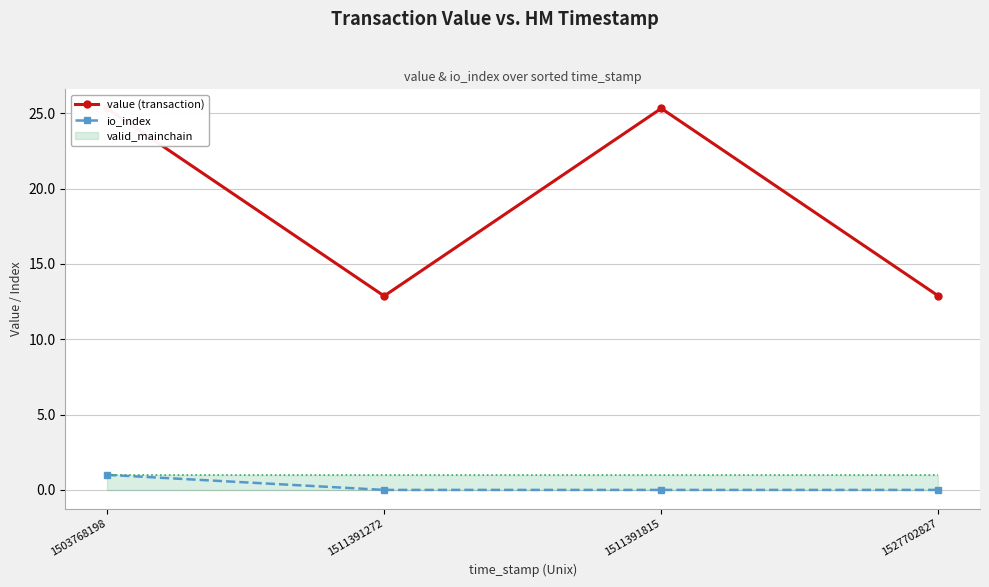

List the series in order of their overall mean, highest first.

value (transaction), io_index